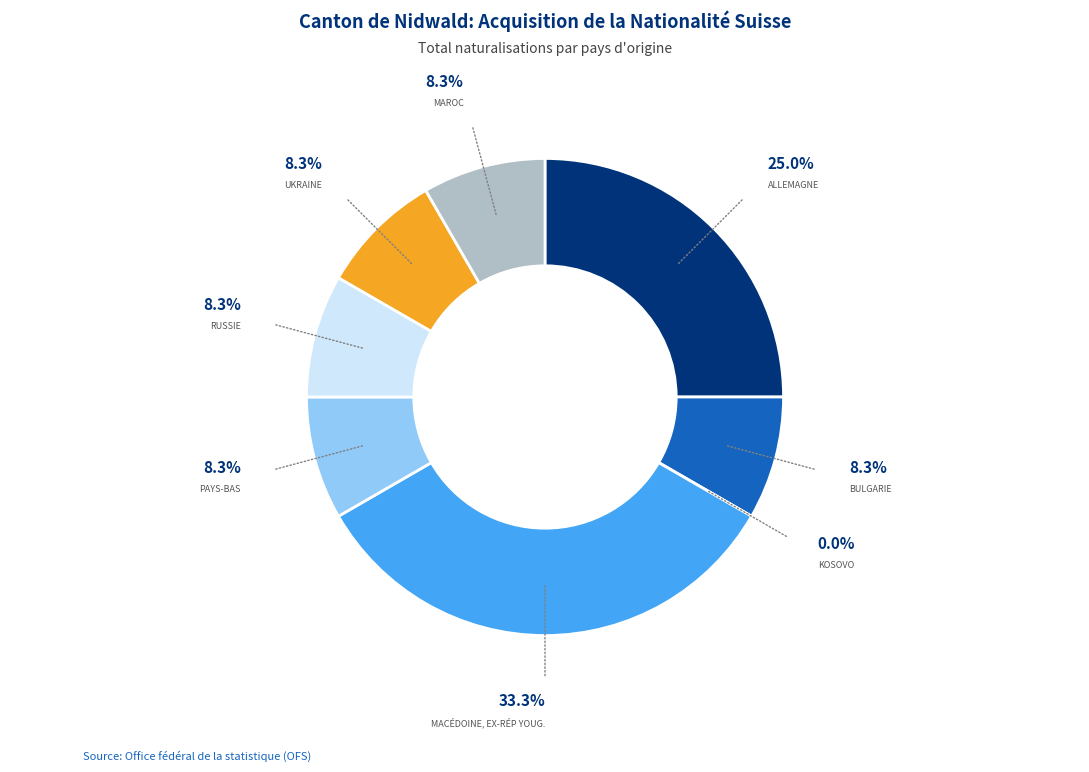

Between Bulgarie and Allemagne, which is larger?

Allemagne